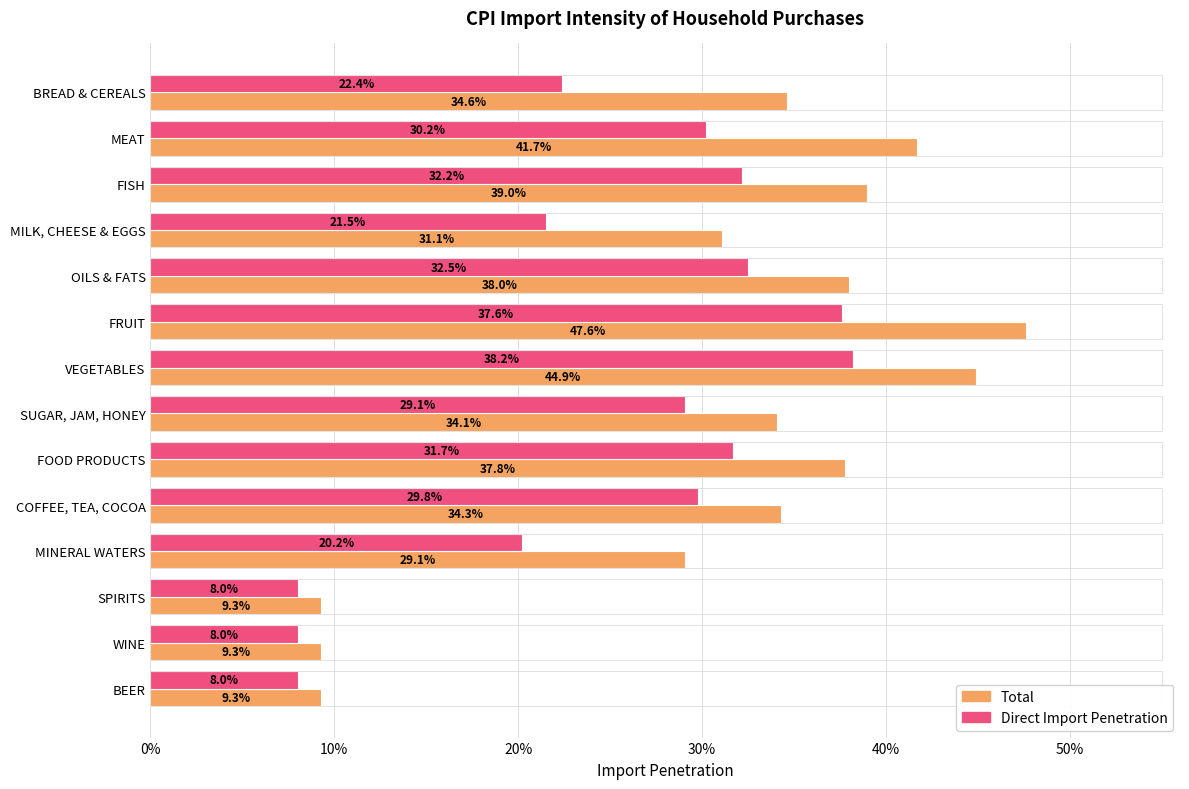

What is the maximum value shown in the chart?

0.5